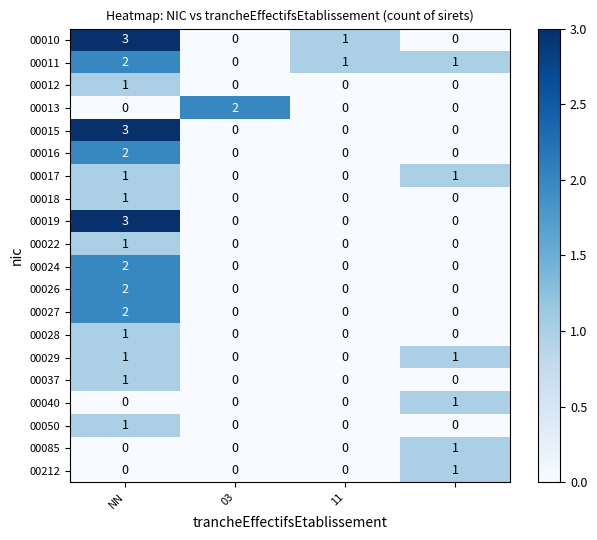

What is the greatest value displayed?

3